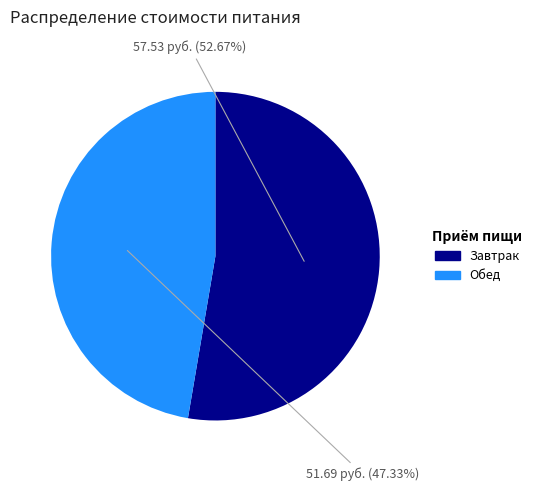

To the nearest percent, what is the combined percentage of Завтрак and Обед?

100%